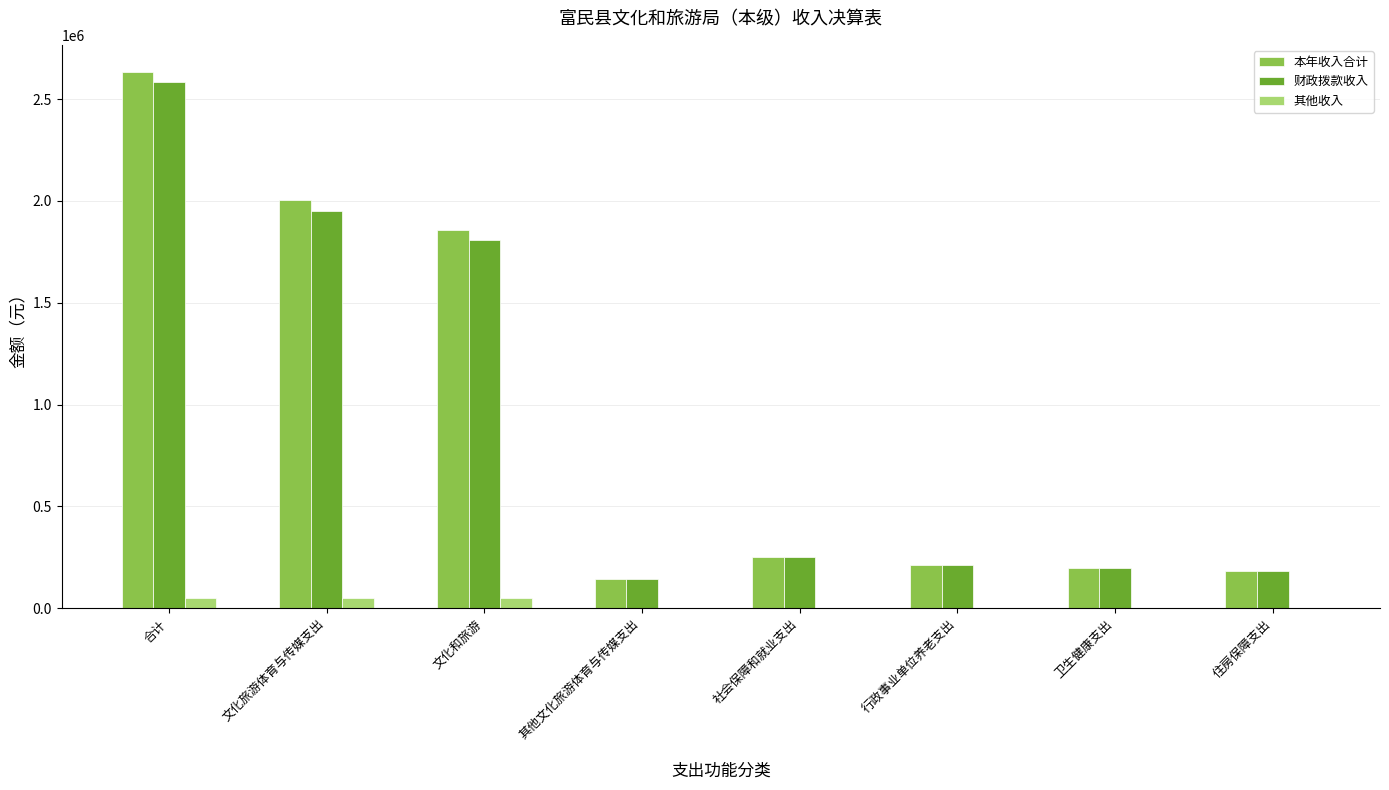

How many groups of bars are there?

8